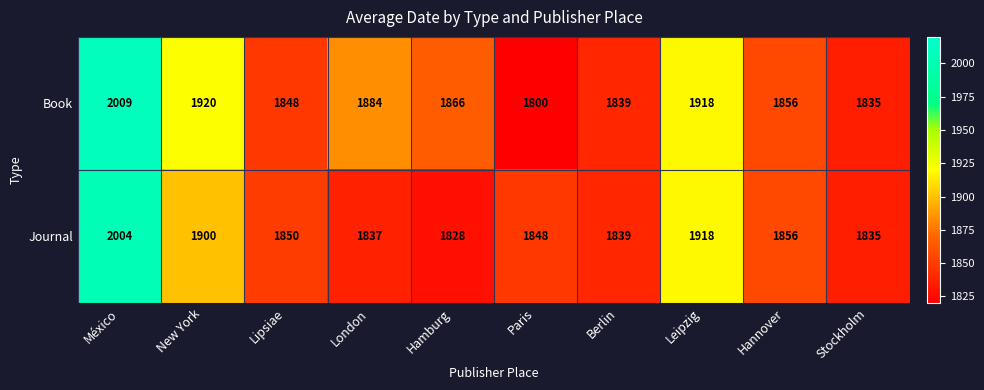

Reading right to left, extract all data points from this chart.

Book: Stockholm=1835	Hannover=1856	Leipzig=1918	Berlin=1839	Paris=1800	Hamburg=1866	London=1884	Lipsiae=1848	New York=1920	México=2009
Journal: Stockholm=1835	Hannover=1856	Leipzig=1918	Berlin=1839	Paris=1848	Hamburg=1828	London=1837	Lipsiae=1850	New York=1900	México=2004